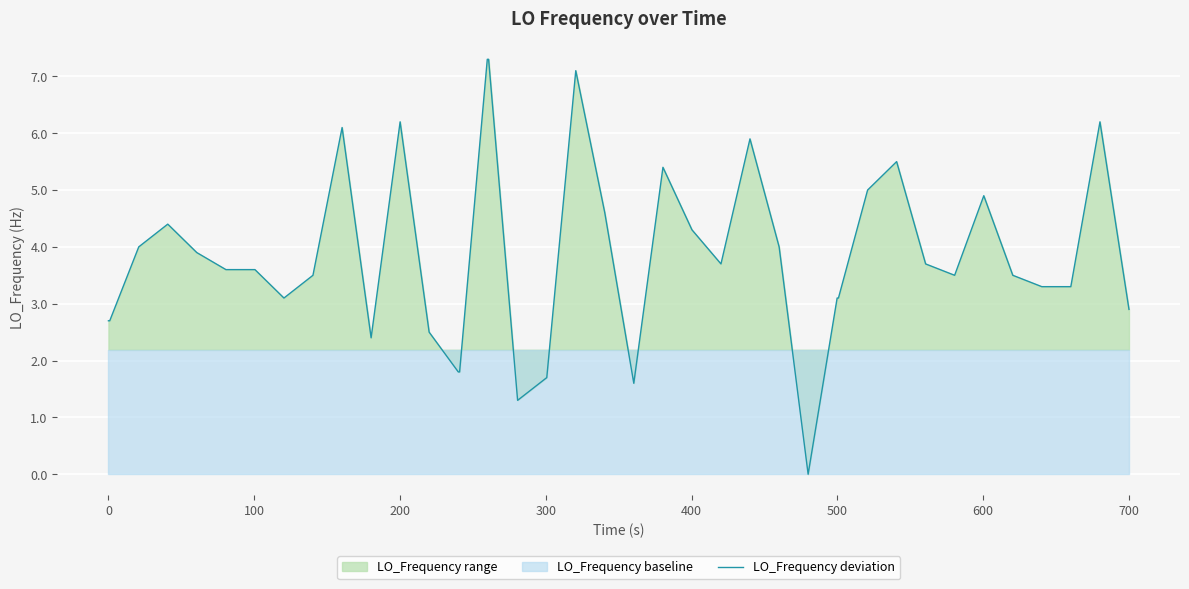

What is the maximum value shown in the chart?

7.3